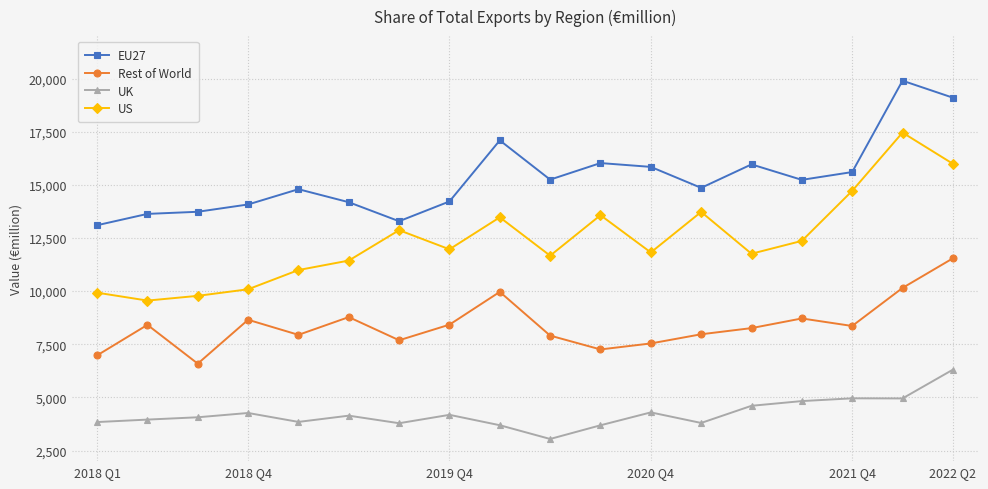

Does the chart have visible grid lines?

Yes